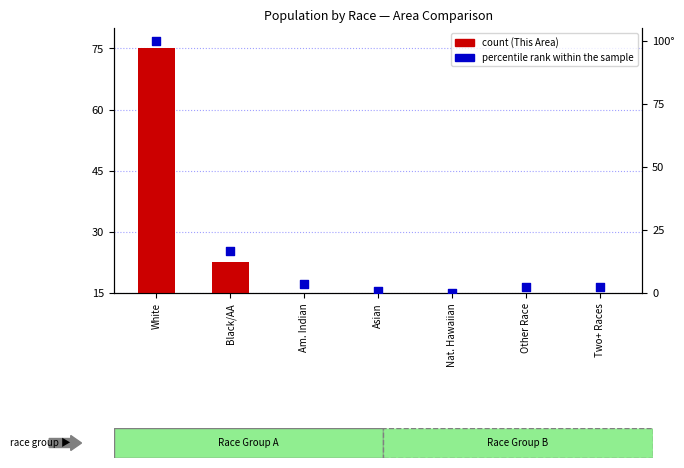

Which series has the largest Y range (max minus min)?

percentile rank within the sample